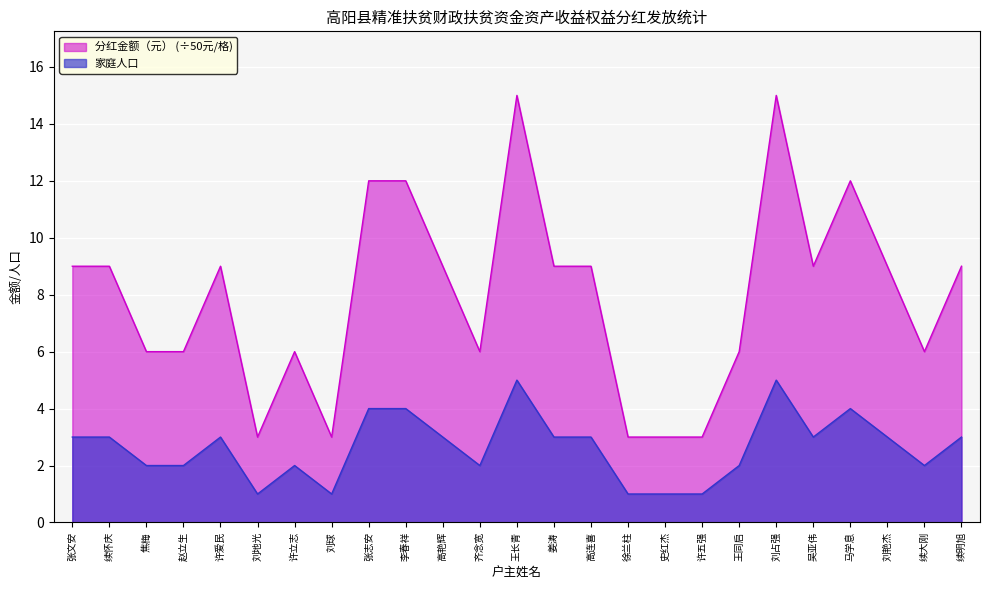

Reading left to right, list all the values displayed in this chart.

家庭人口: 9	9	6	6	9	3	6	3	12	12	9	6	15	9	9	3	3	3	6	15	9	12	9	6	9
分红金额（元）: 3	3	2	2	3	1	2	1	4	4	3	2	5	3	3	1	1	1	2	5	3	4	3	2	3